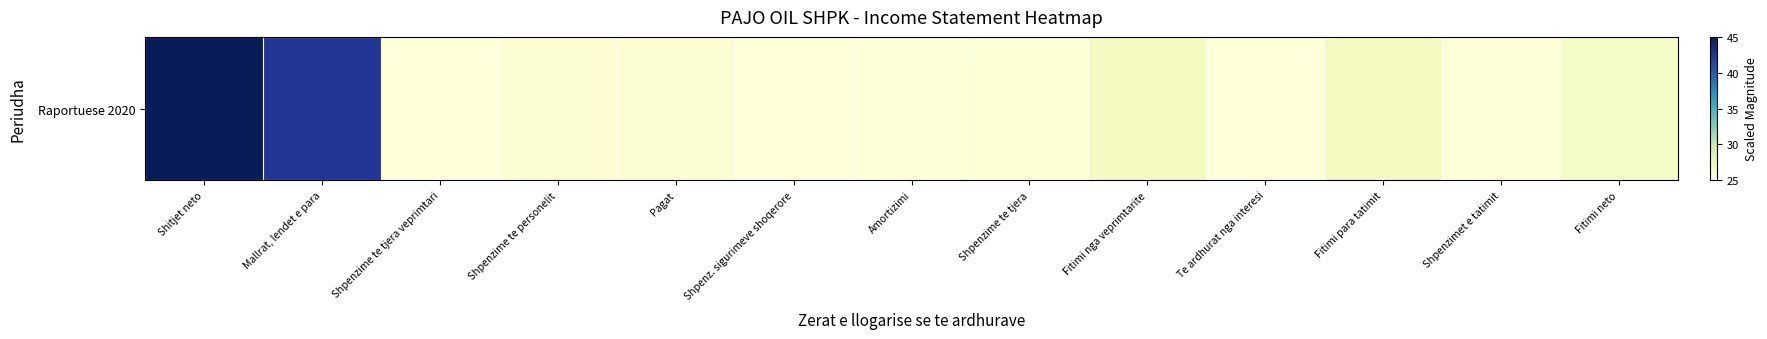

Which category has the highest value across all series?

Shitjet neto